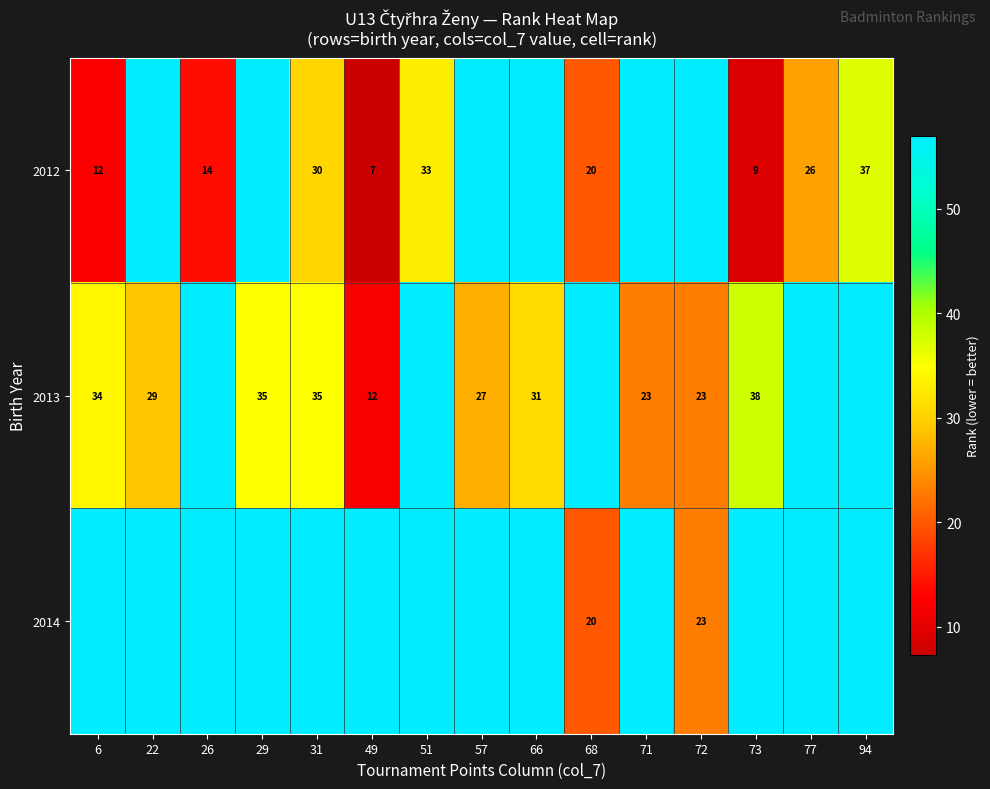

Count the number of data series in this chart.

3